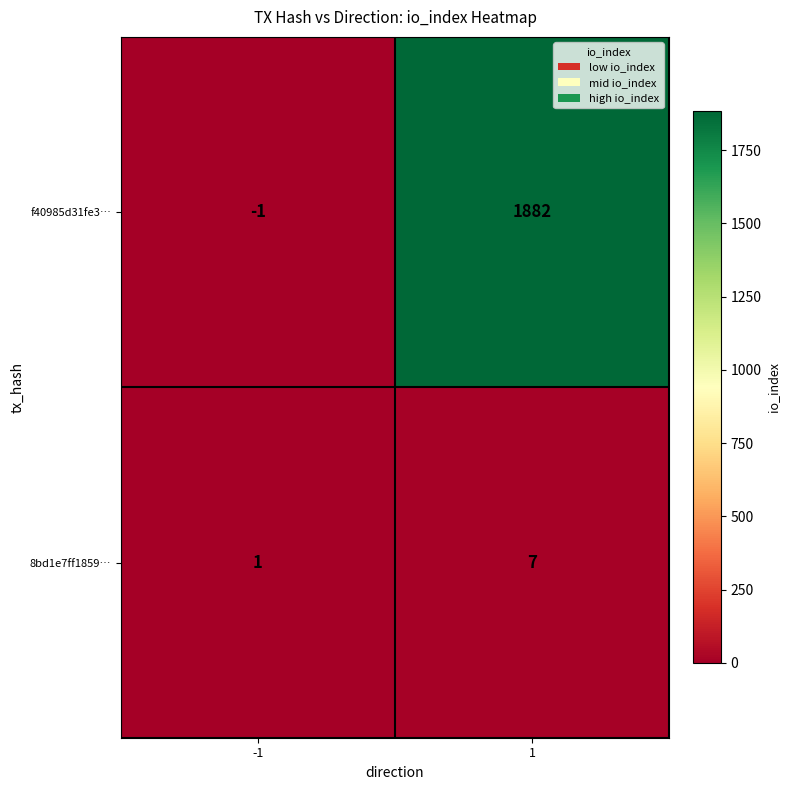

How many data points does each series have?

2